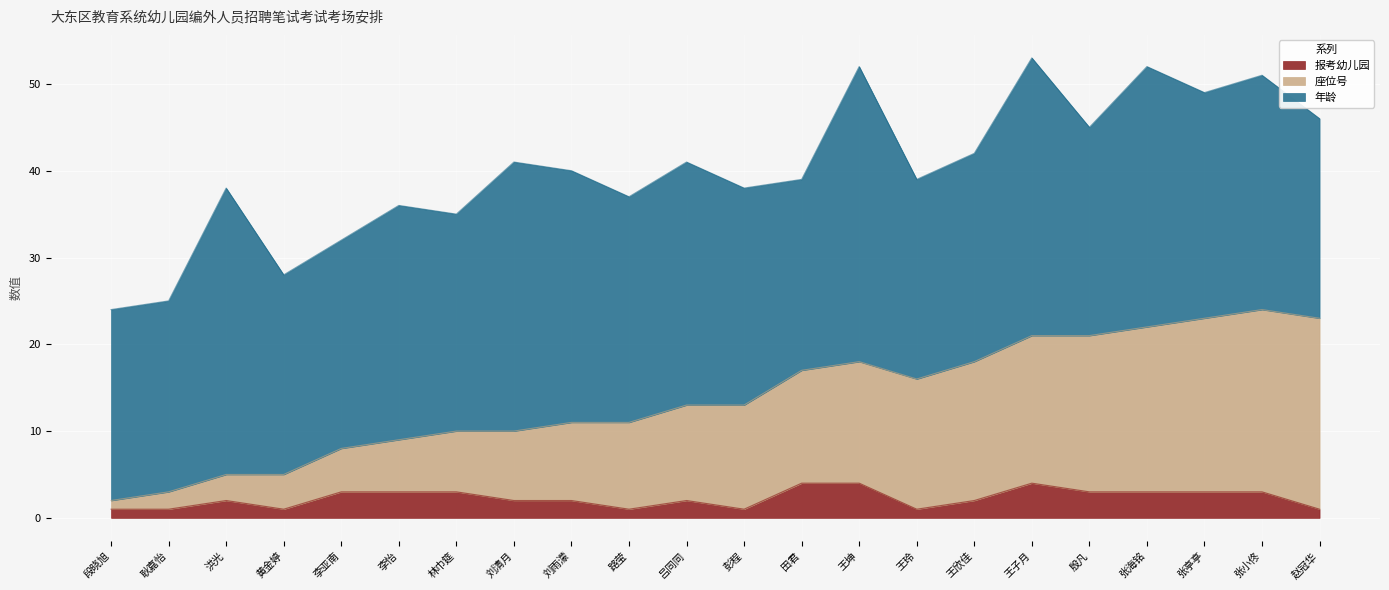

Is it true that 报考幼儿园 equals 5 at 林巾筵?

False